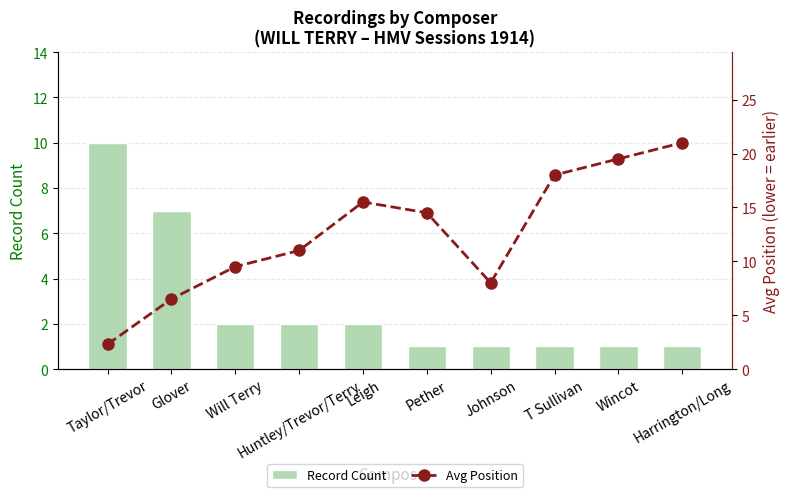

What are all the series names shown in the legend?

Record Count, Avg Position